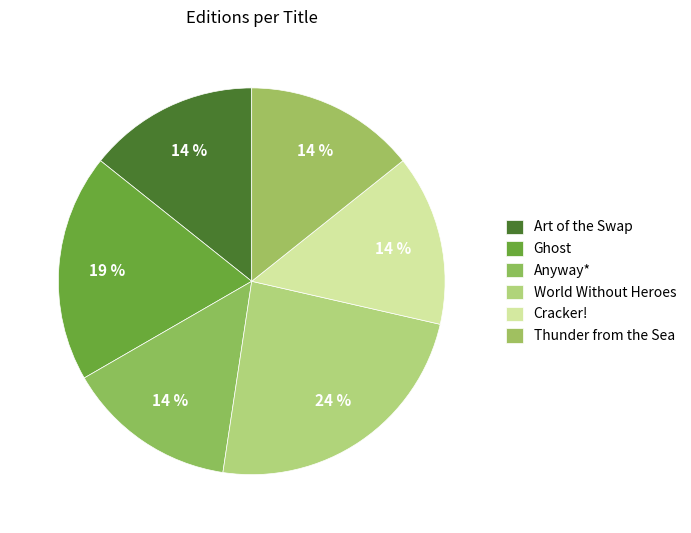

Does any single category account for the majority?

No